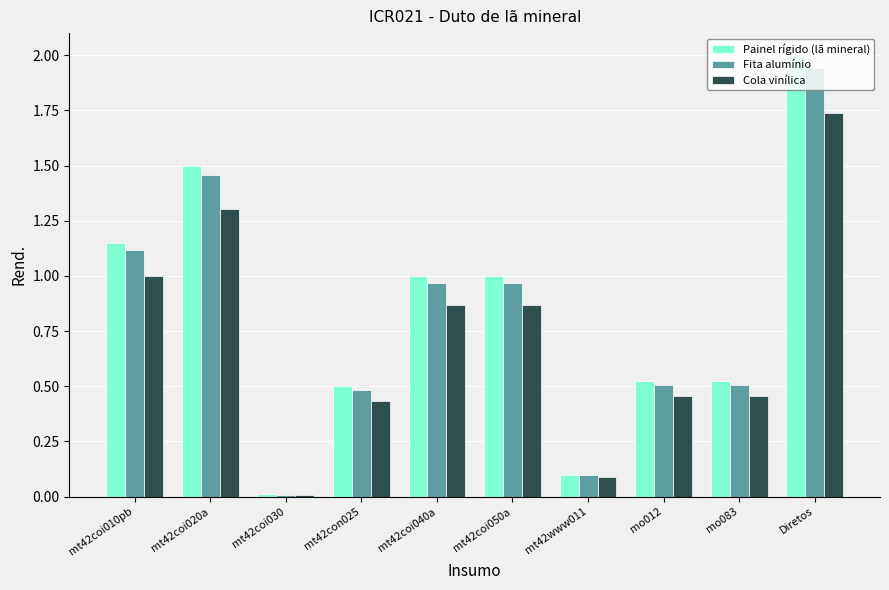

Rank the series by their average value, from lowest to highest.

Cola vinílica, Fita alumínio, Painel rígido (lã mineral)